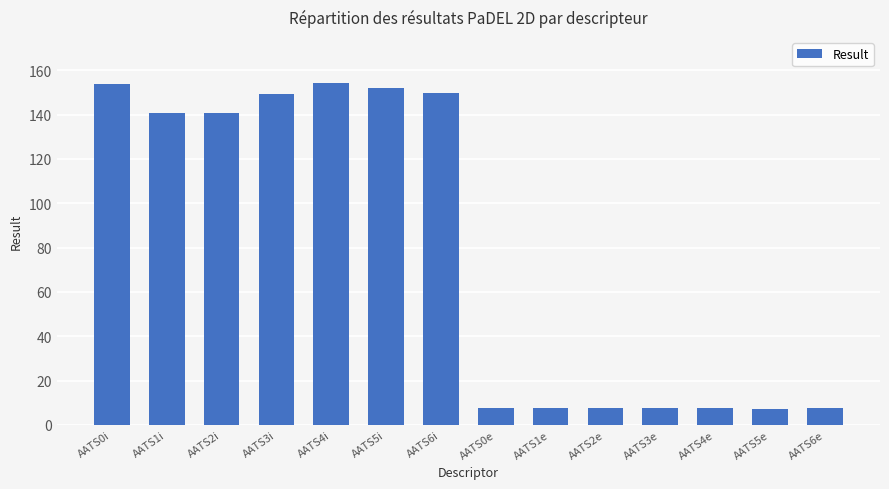

The value at AATS3i is 149.1. True or false?

True